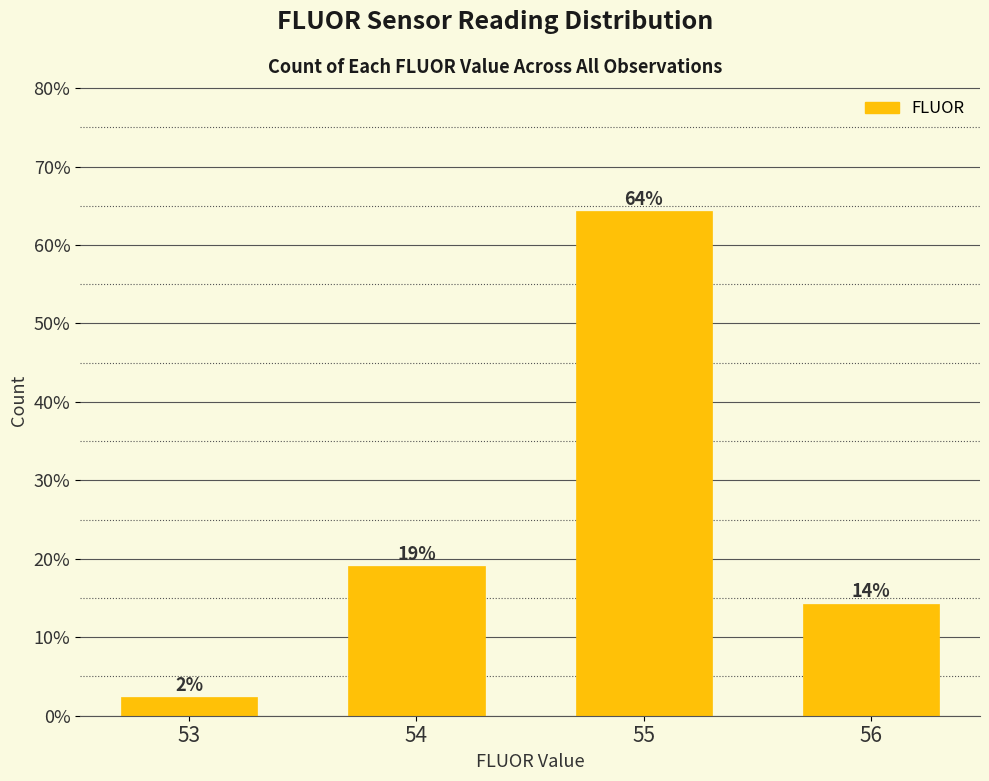

What is the average value?

25.0